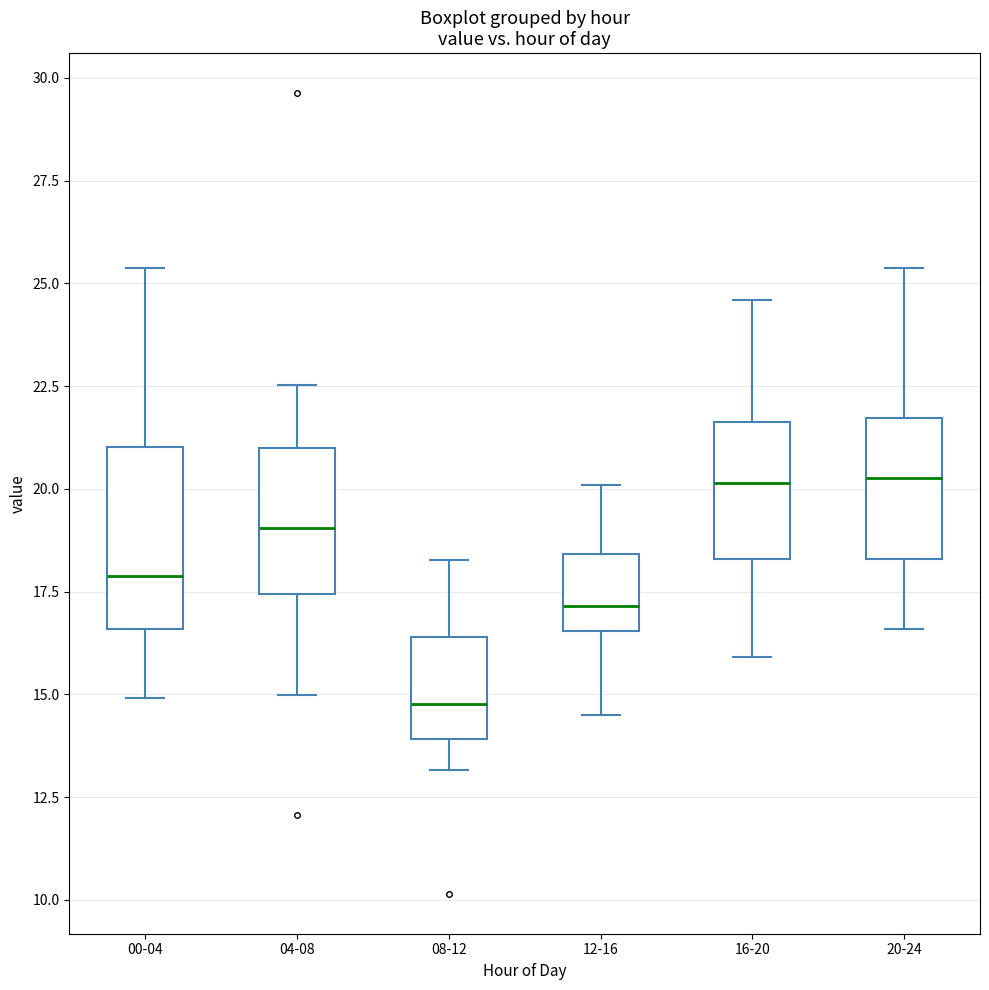

Which box is the tallest, from its lower edge to its upper edge?

00-04